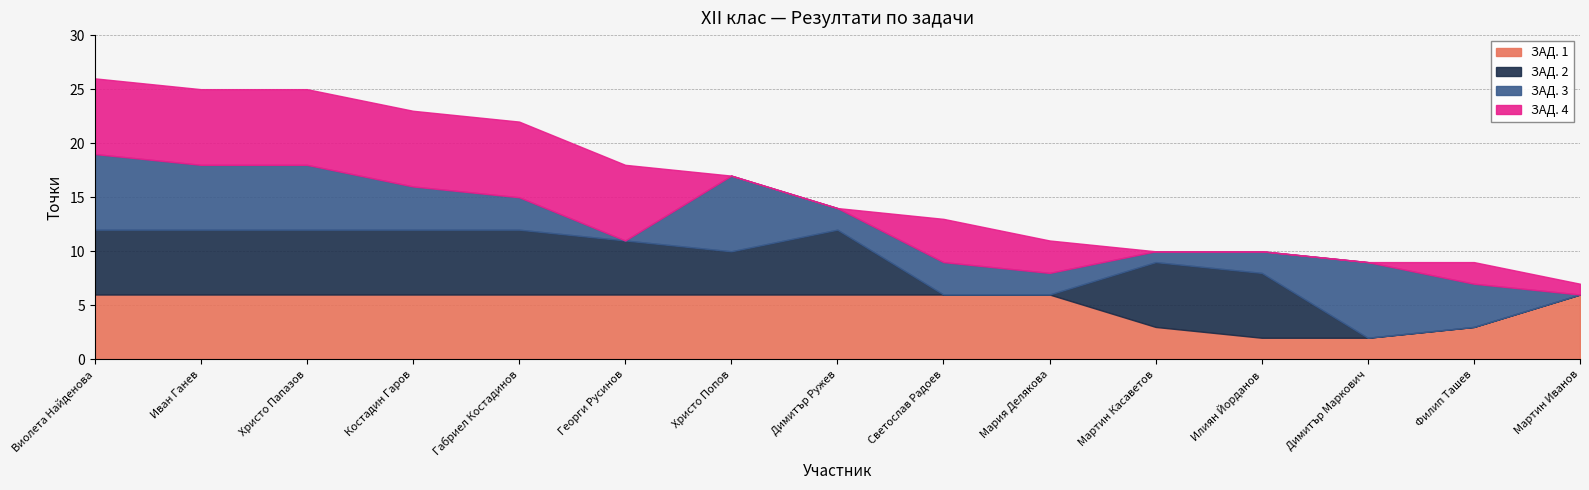

What is the difference between the maximum and minimum values in the ЗАД. 4 series?

7